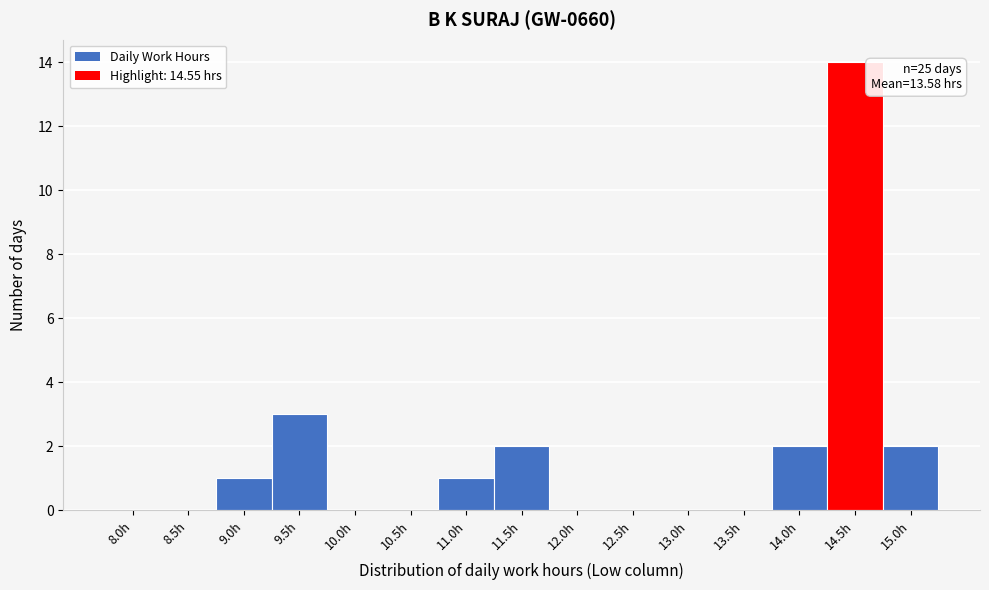

Reading right to left, extract all data points from this chart.

15.0h=2	14.5h=14	14.0h=2	13.5h=0	13.0h=0	12.5h=0	12.0h=0	11.5h=2	11.0h=1	10.5h=0	10.0h=0	9.5h=3	9.0h=1	8.5h=0	8.0h=0